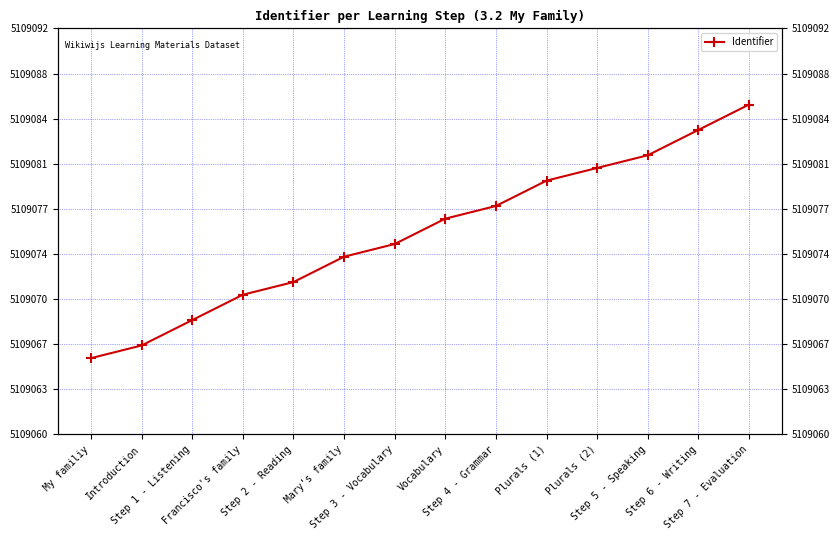

How many values are below 5109077?

7